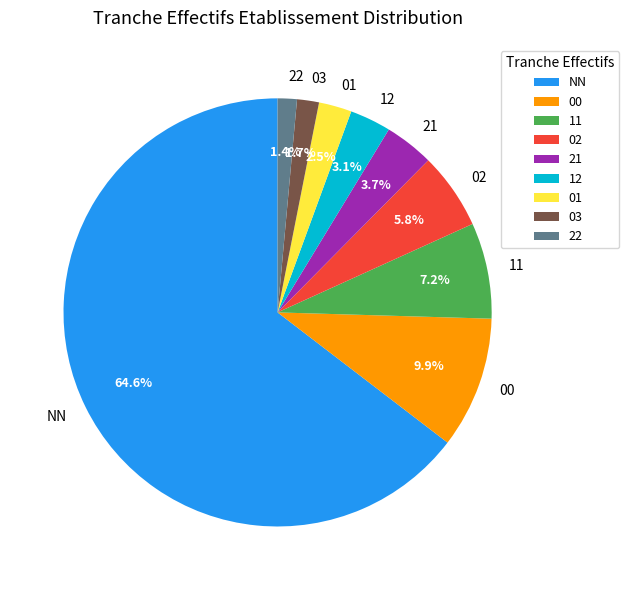

Which category accounts for the majority?

NN